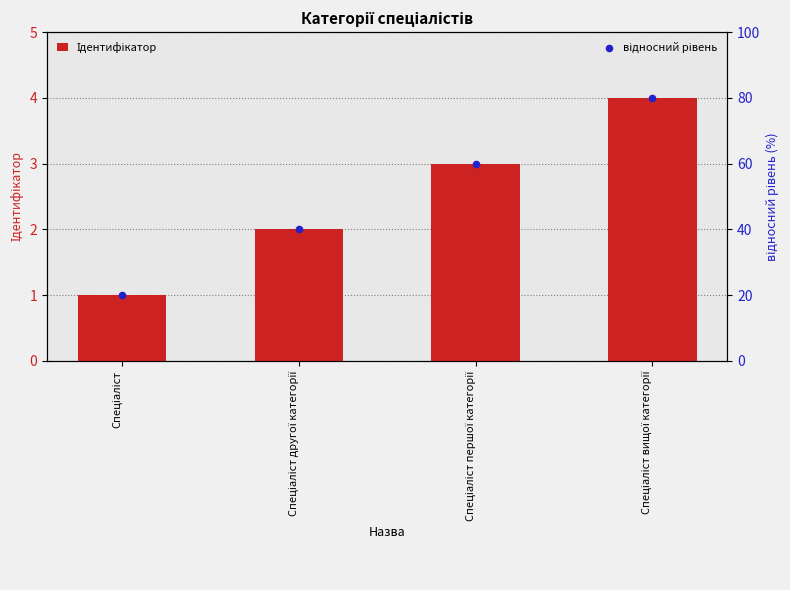

Which series has the largest Y range (max minus min)?

відносний рівень